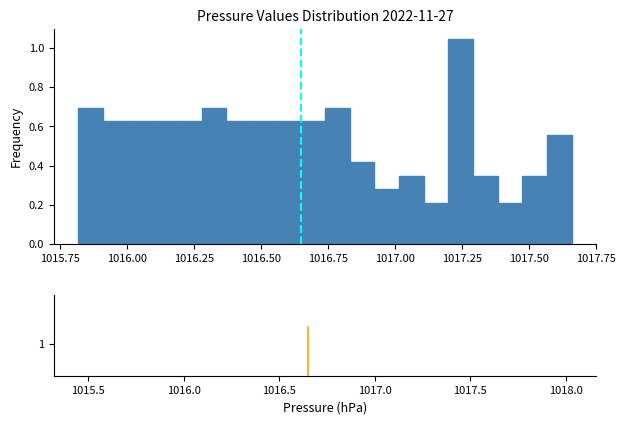

Around what value on the x-axis is the tallest bar? Give the approximate position of its centre, as read against the axis.

1017.25